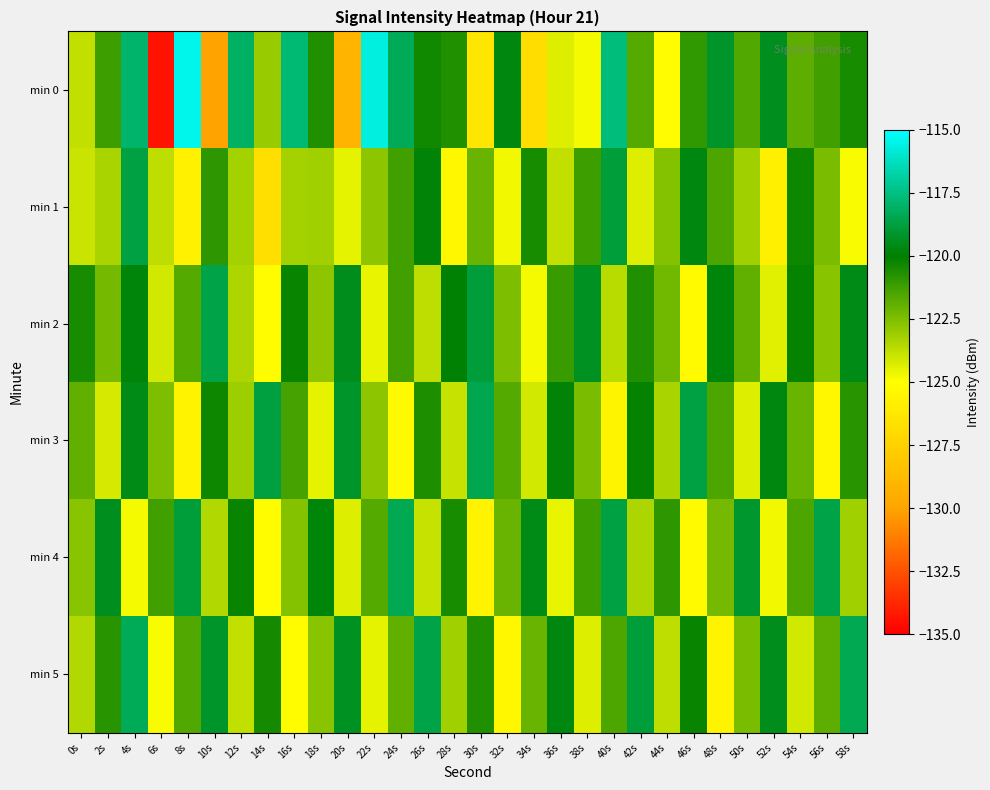

Between 56s and 14s, which is larger?

56s